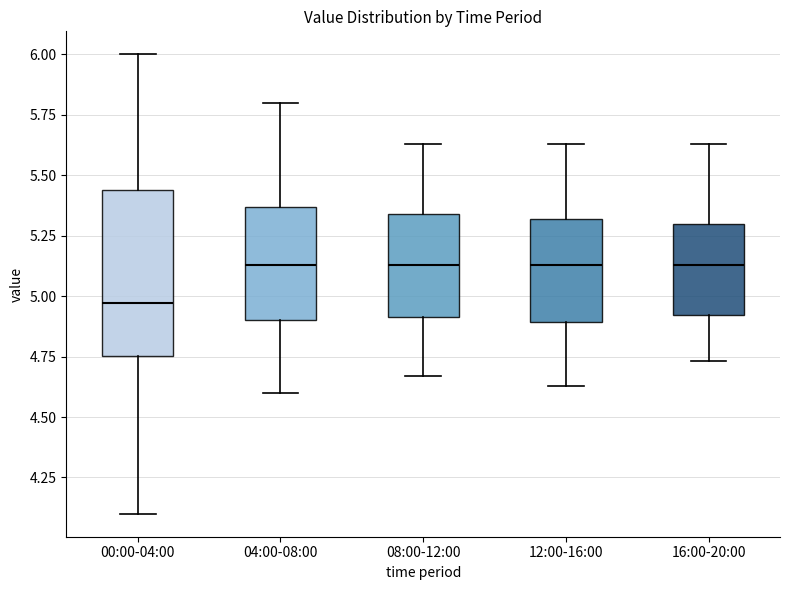

Reading left to right, transcribe this box plot: for each box, give where its median line is, the range the box spans, and where its two whiskers end, as read against the y-axis. The values are not printed on the chart, so give them approximately, as read against the axis.

00:00-04:00: median 4.95, box 4.75 to 5.45, whiskers 4.10 to 6.00
04:00-08:00: median 5.15, box 4.90 to 5.35, whiskers 4.60 to 5.80
08:00-12:00: median 5.15, box 4.90 to 5.35, whiskers 4.65 to 5.65
12:00-16:00: median 5.15, box 4.90 to 5.30, whiskers 4.65 to 5.65
16:00-20:00: median 5.15, box 4.90 to 5.30, whiskers 4.75 to 5.65